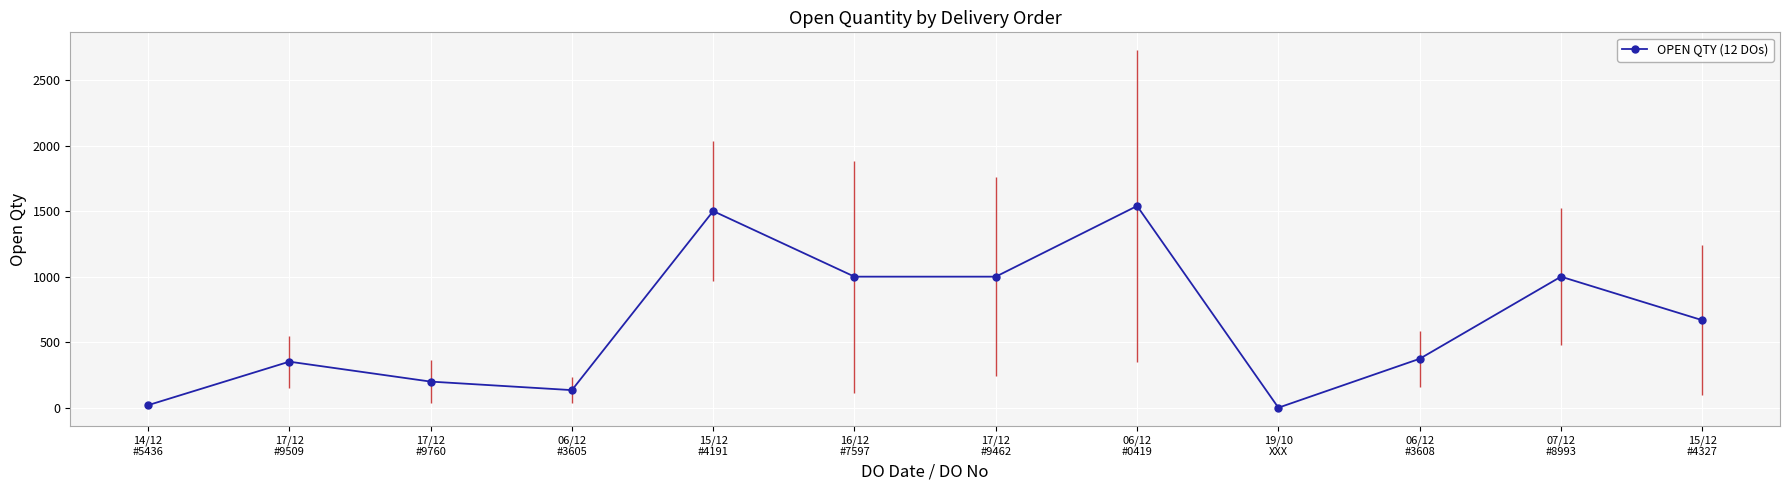

What is the greatest value displayed?

1539